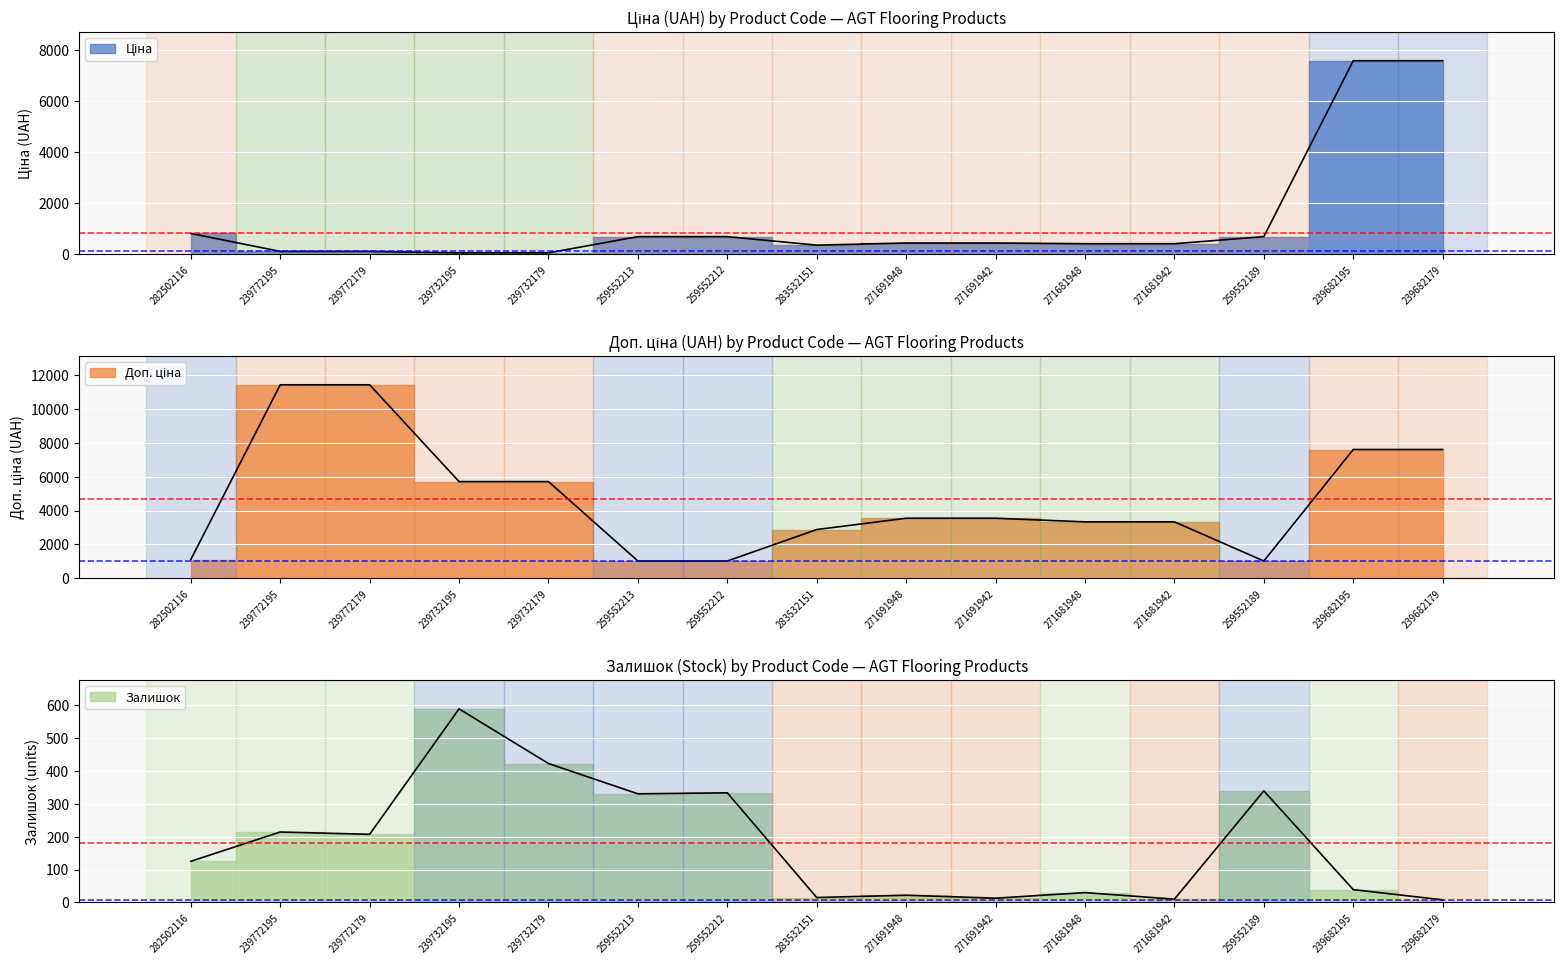

What is the value of the Залишок point at the 11th from the left?

30.0